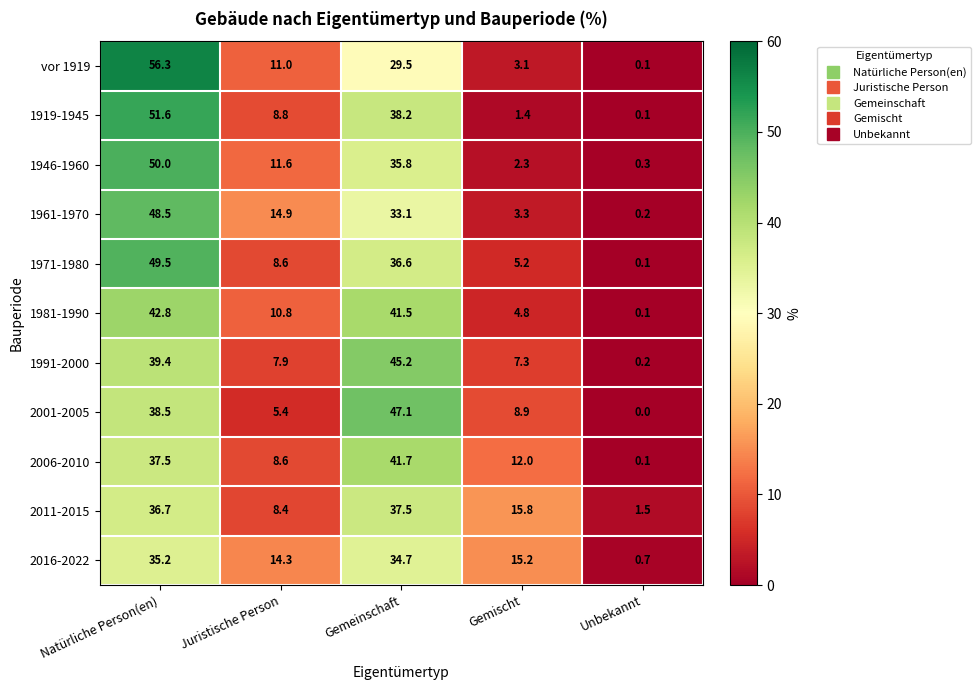

Between Juristische Person and Gemeinschaft, which series saw the biggest shift?

2001-2005